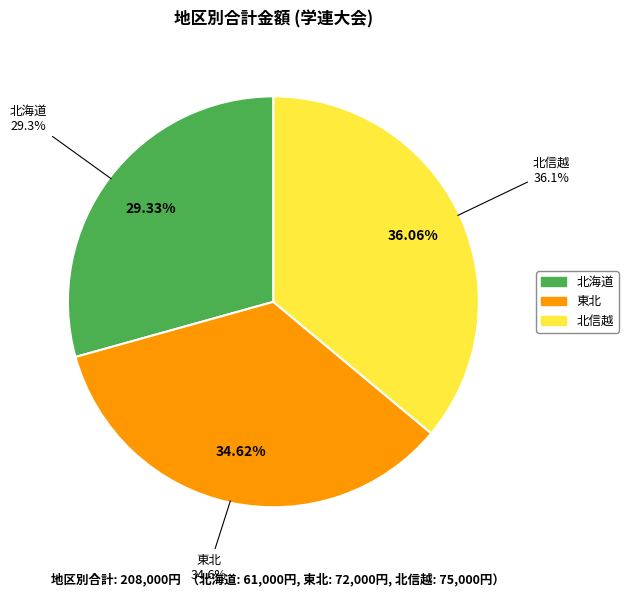

What portion of the pie excludes 北海道?

70.7%